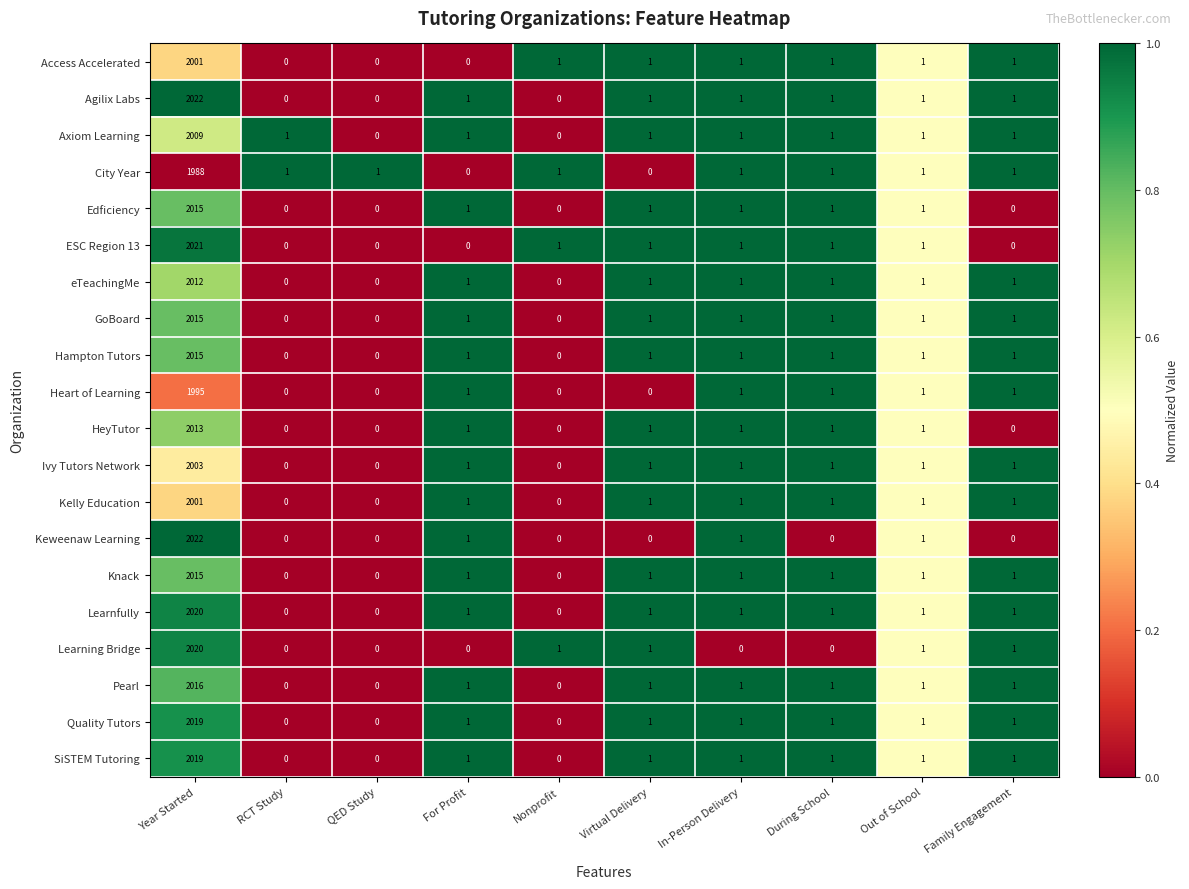

True or false: Access Accelerated has a value of 2 at Nonprofit.

False